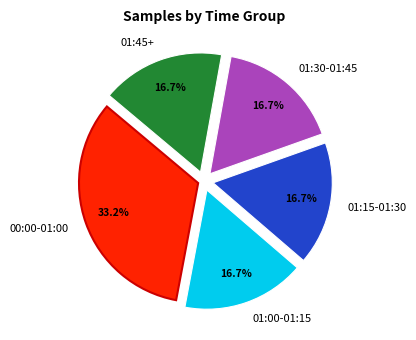

What is the largest slice in the pie chart?

00:00-01:00